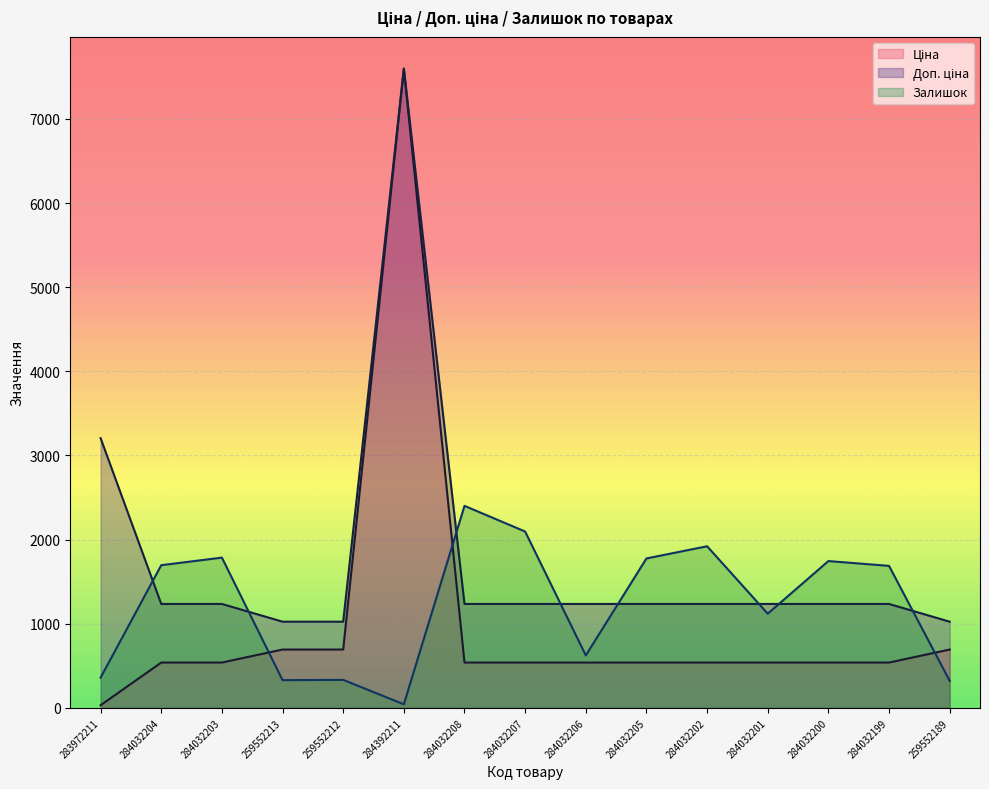

Which category has the highest value in the Доп. ціна series?

284392211